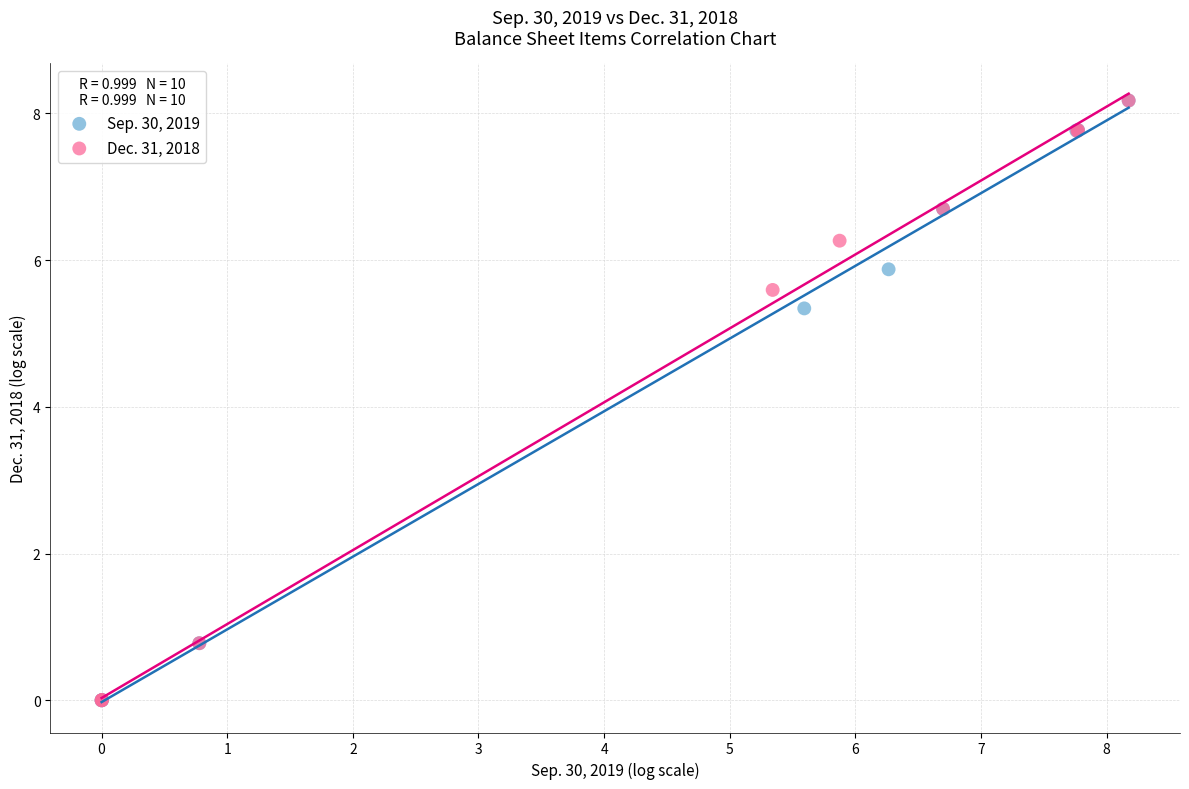

What are all the series names shown in the legend?

Sep. 30, 2019, Dec. 31, 2018